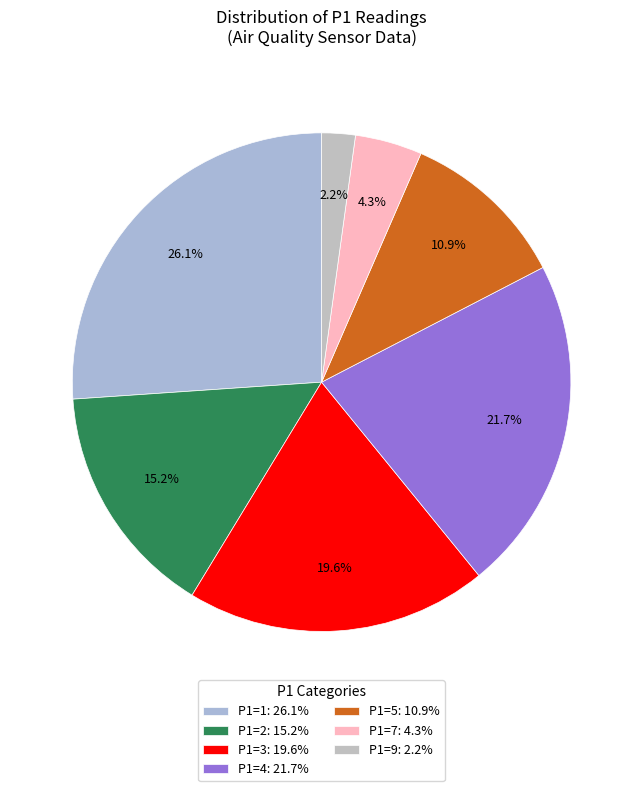

Which slice is the largest?

P1=1: 26.1%